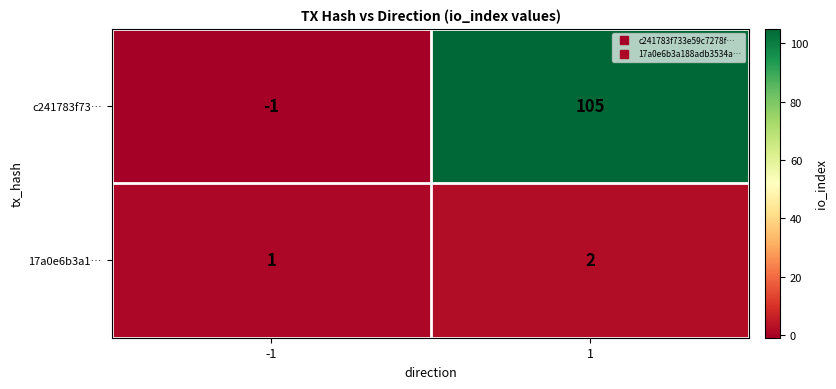

Reading left to right, transcribe all the data shown in this chart.

c241783f73…: -1=-1	1=105
17a0e6b3a1…: -1=1	1=2